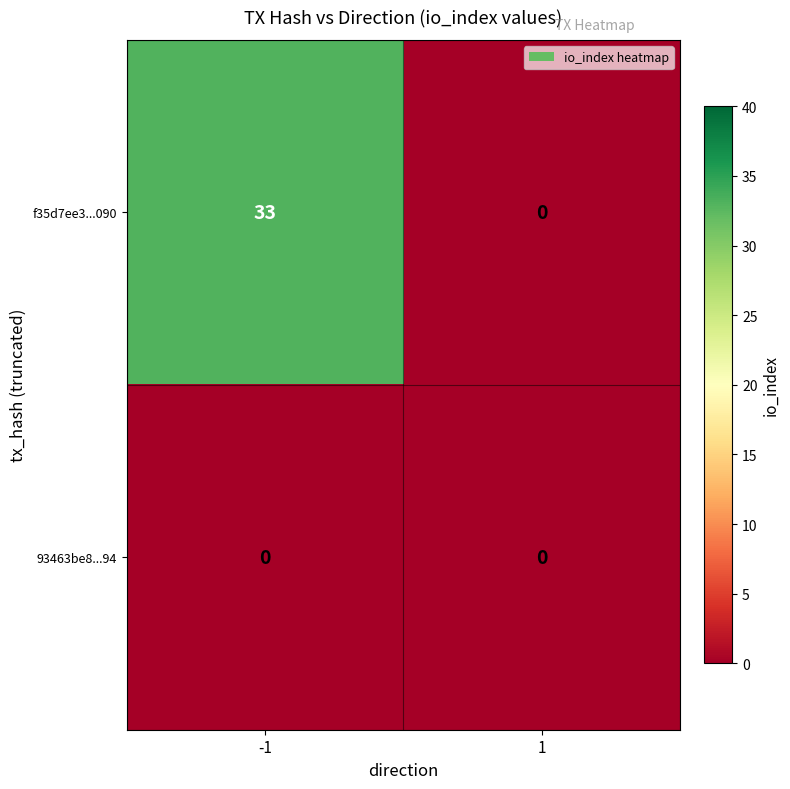

What is the sum of the f35d7ee3...090 values at -1 and 1?

33